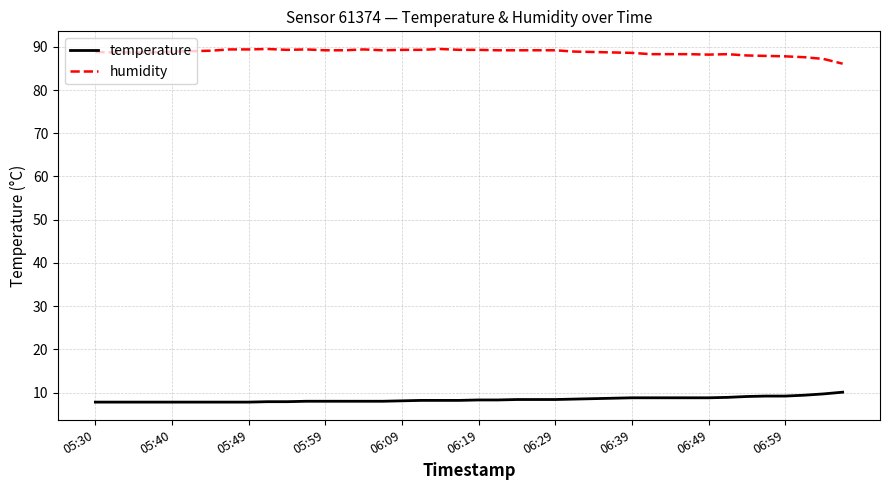

Rank the series by their maximum value, from highest to lowest.

humidity, temperature